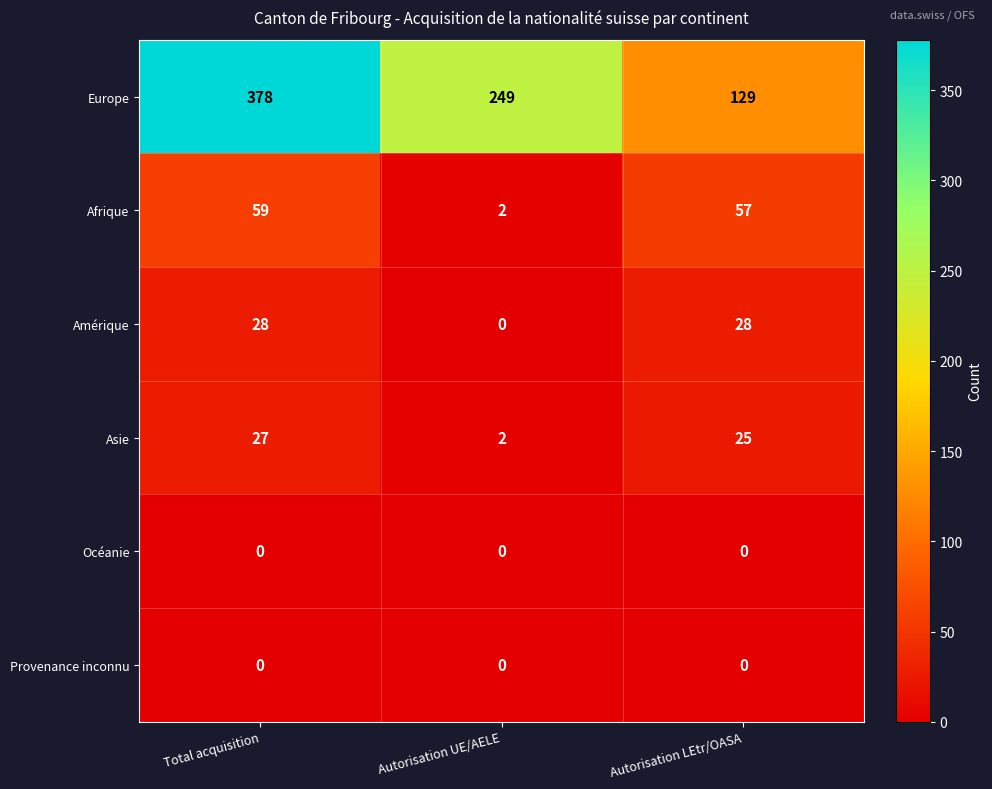

The value of Océanie at Total acquisition is 0. True or false?

True